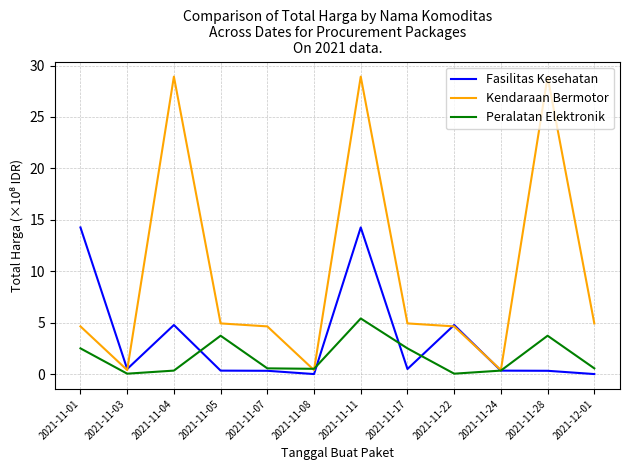

What are all the series names shown in the legend?

Fasilitas Kesehatan, Kendaraan Bermotor, Peralatan Elektronik